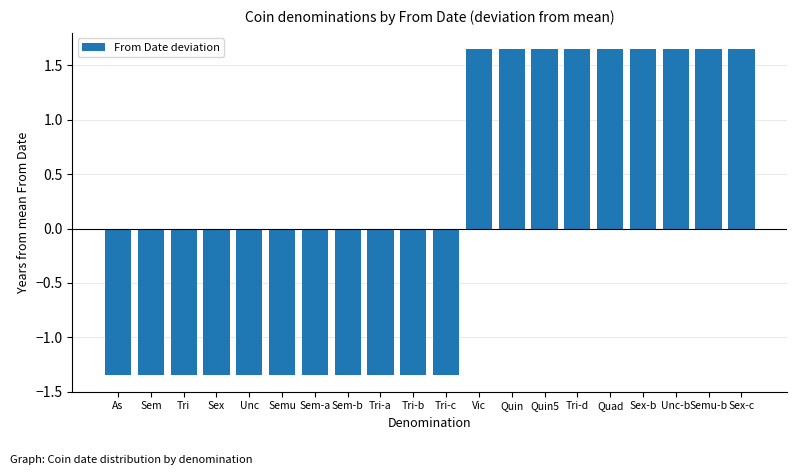

Are the bars horizontal?

No